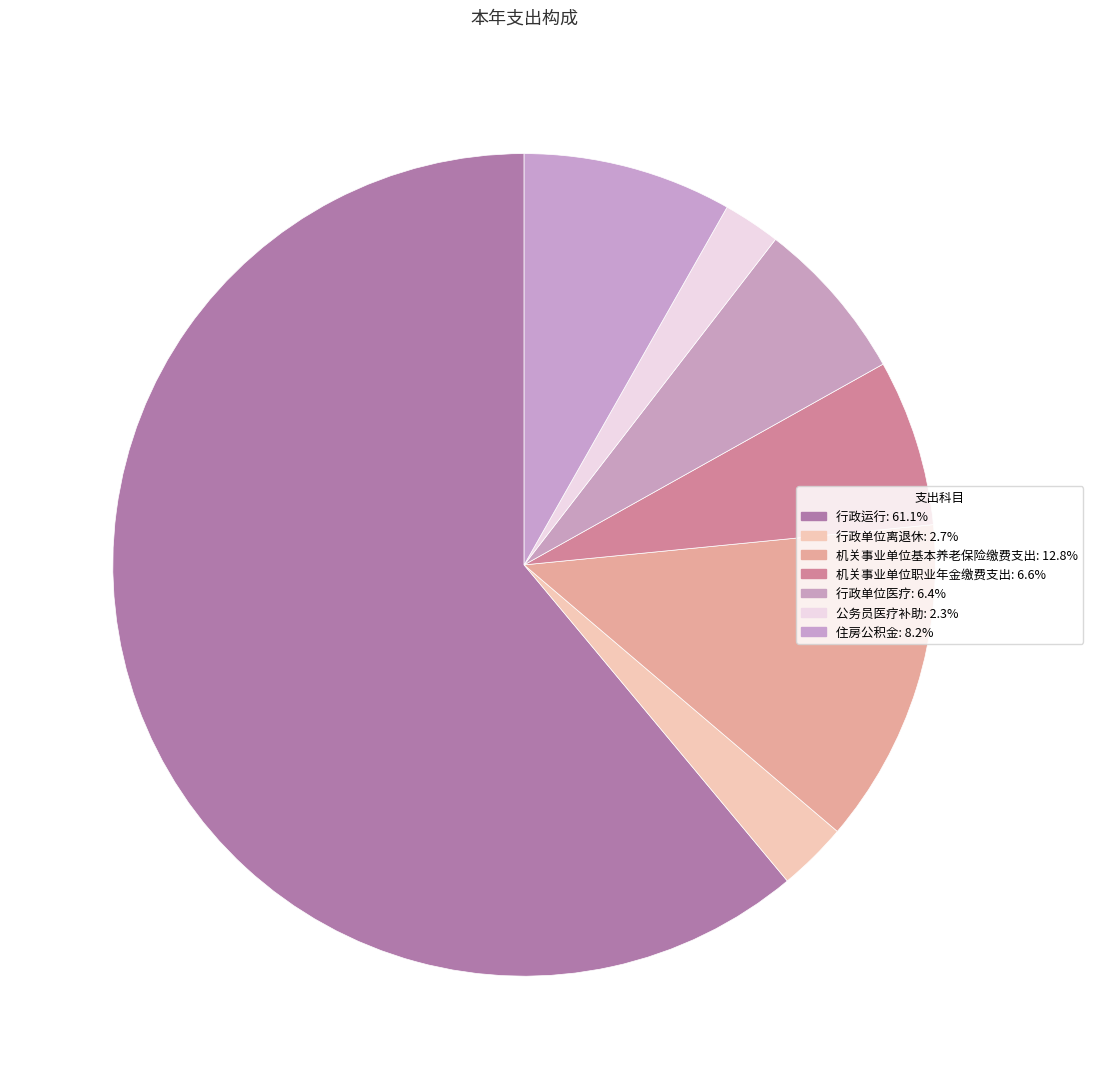

To the nearest percent, what portion does 住房公积金 represent?

8%